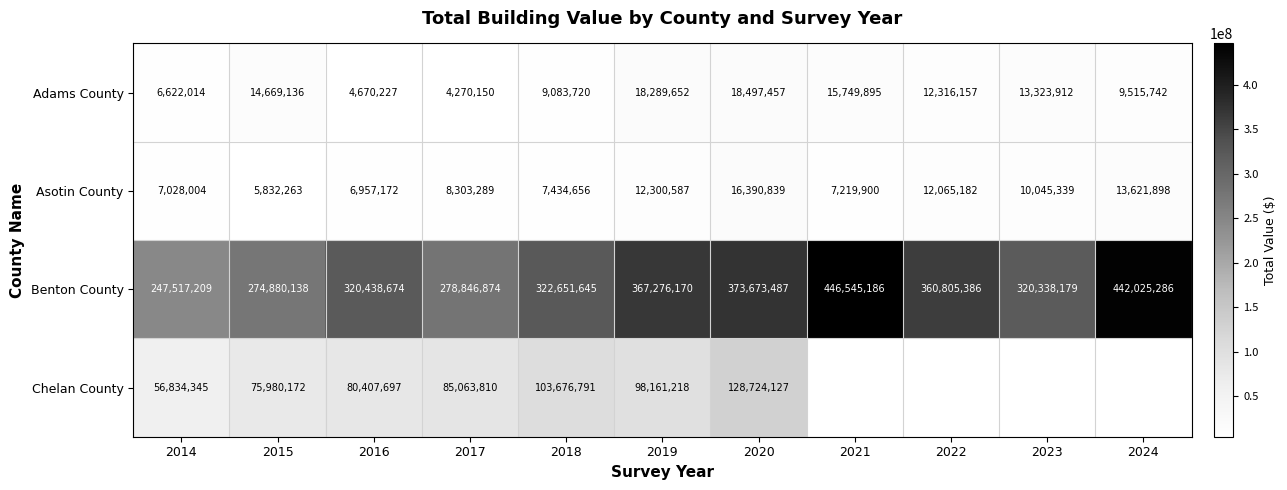

Between 2018 and 2020, which series saw the biggest shift?

Benton County